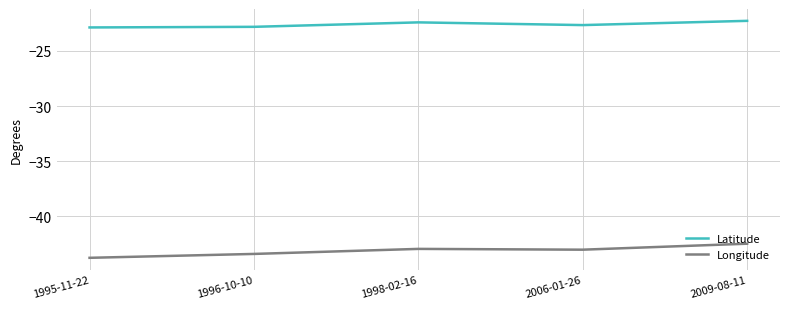

What is the approximate value of Longitude at 1998-02-16?

-43.0